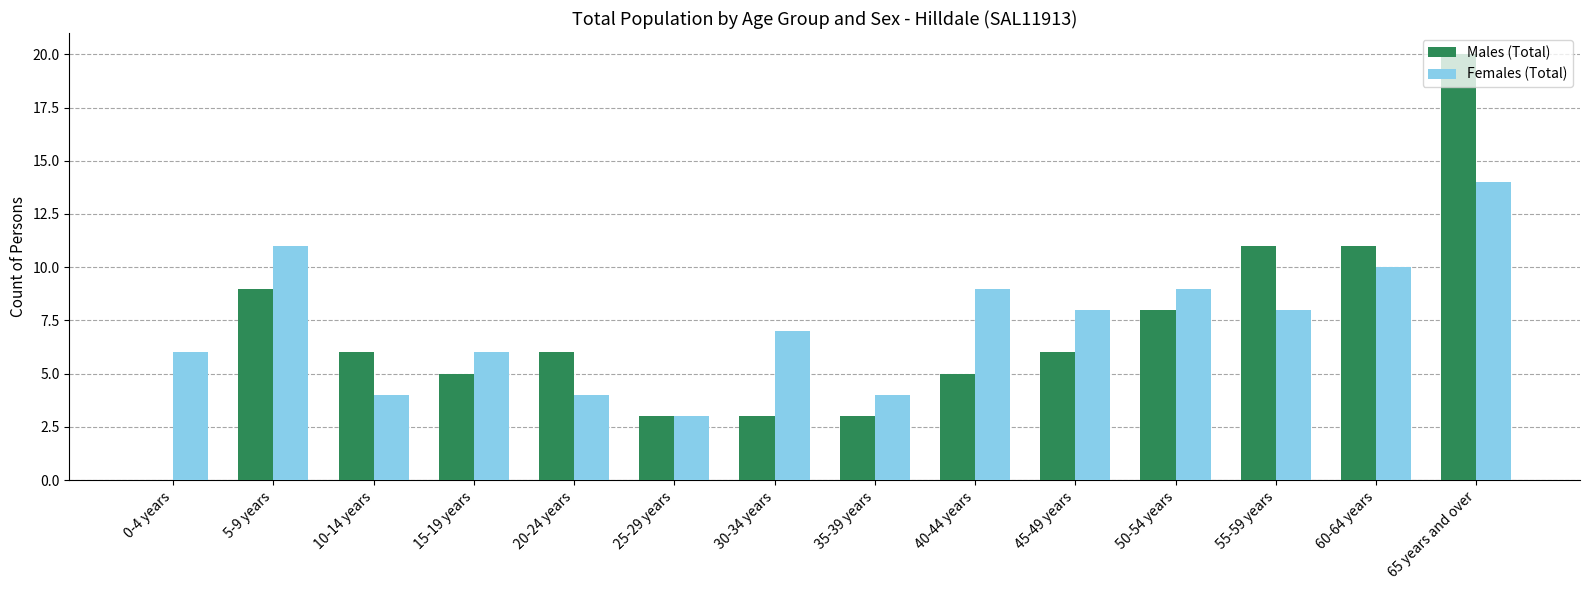

The Females (Total) series shows 5 at 50-54 years. True or false?

False